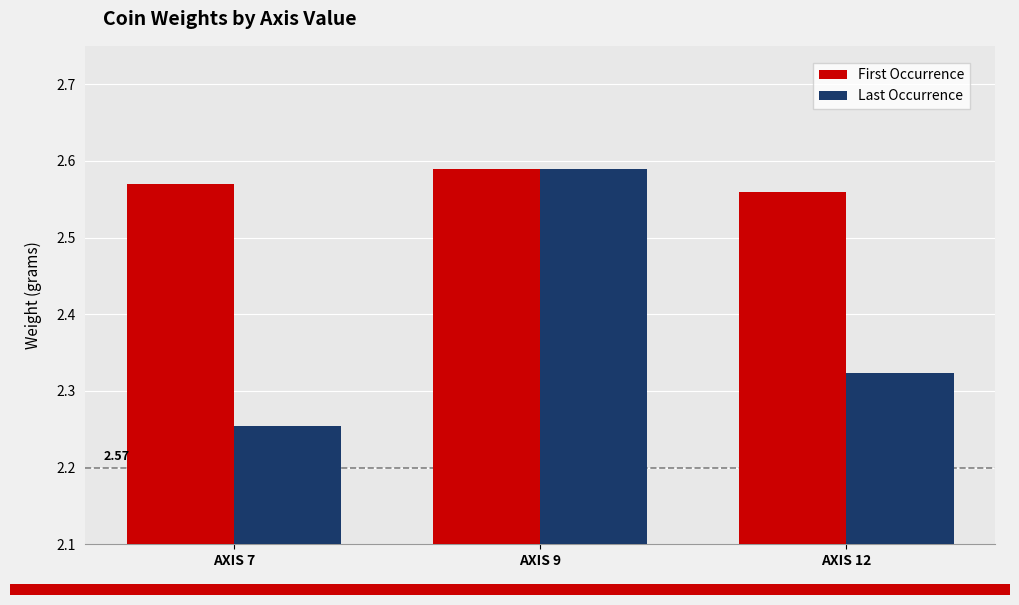

True or false: First Occurrence has a value of 0.8 at AXIS 7.

False